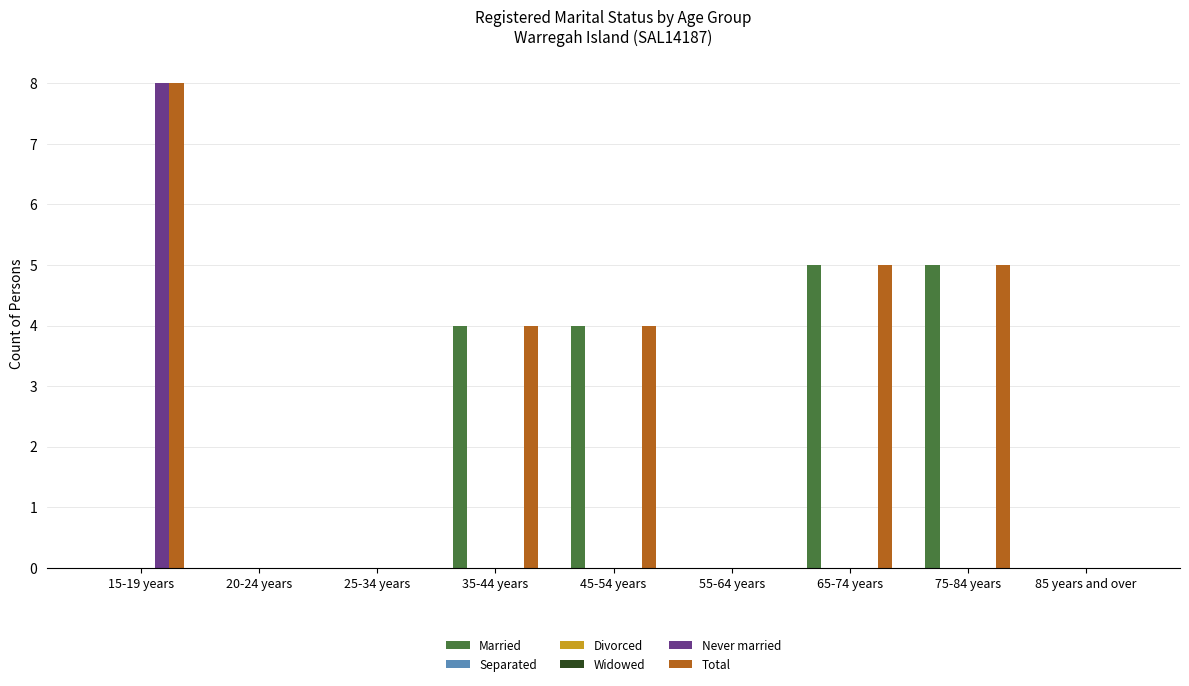

The Separated series shows 0 at 85 years and over. True or false?

True